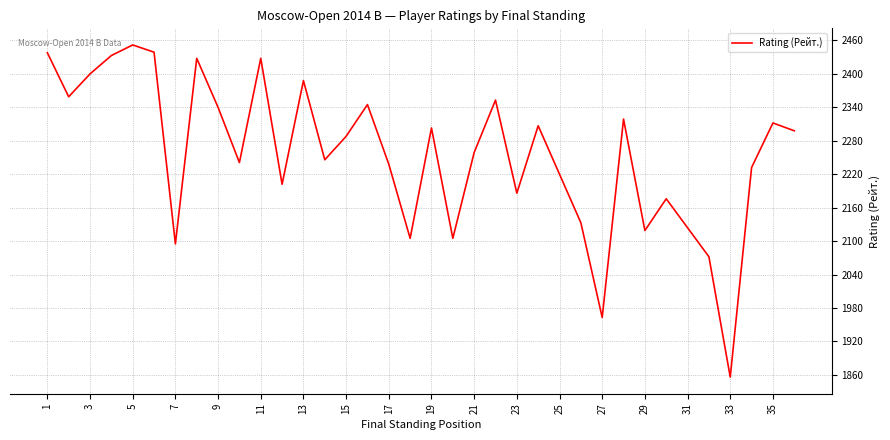

What is the difference between the second highest and minimum values?

583